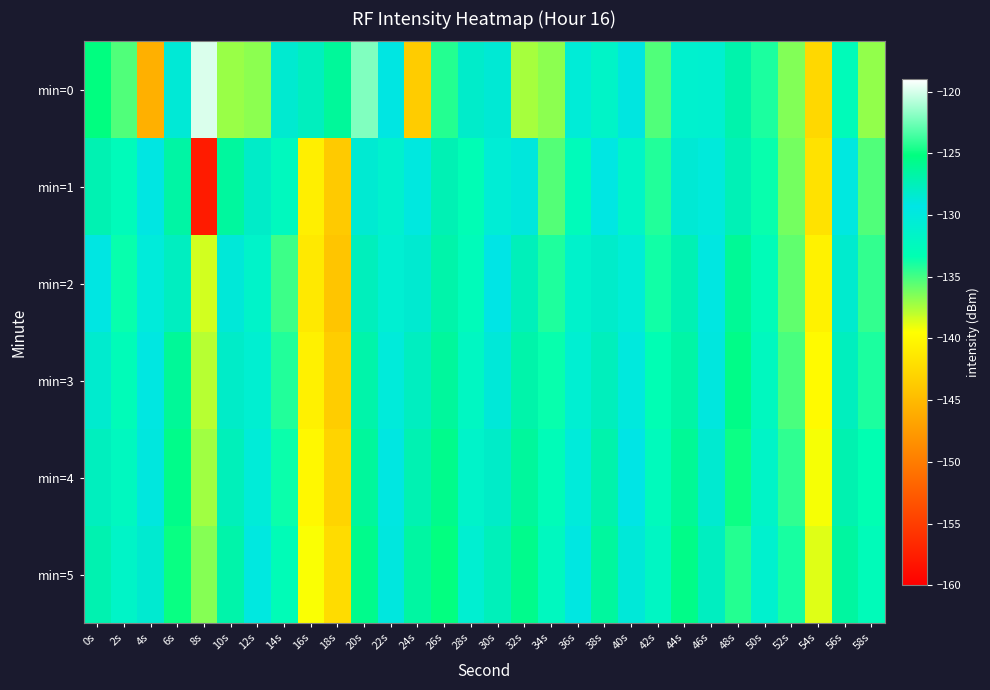

What is the minimum value shown in the chart?

-157.7